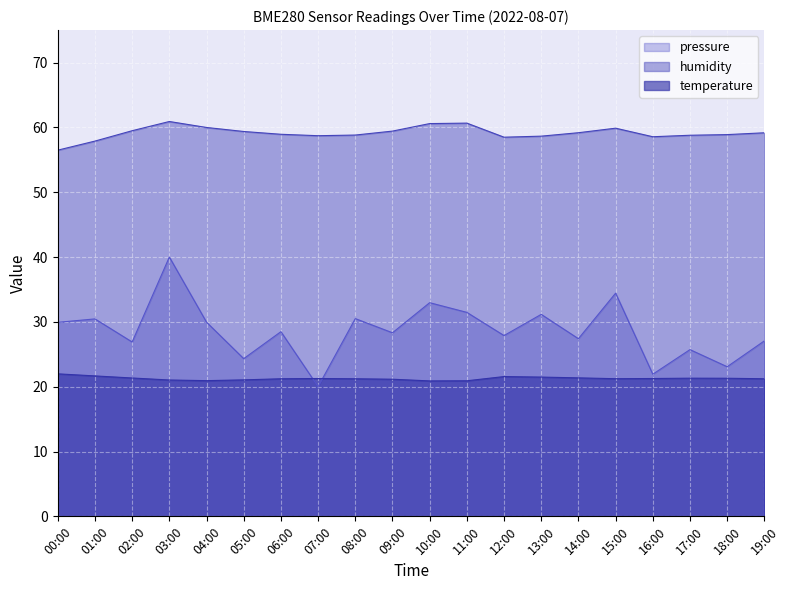

Which category has the lowest value across all series?

07:00